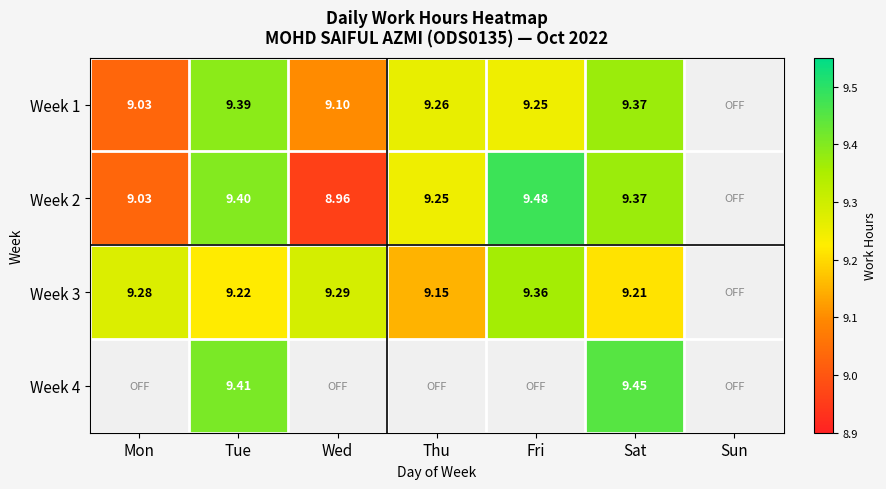

Is the value of Week 3 at Thu greater than the value of Week 1 at Tue?

No